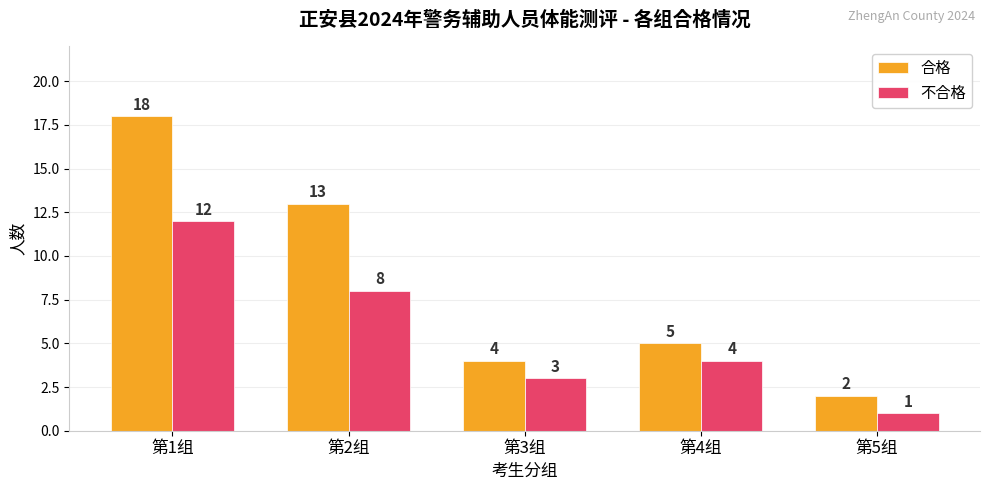

At which label is 合格 closest to 10?

第2组